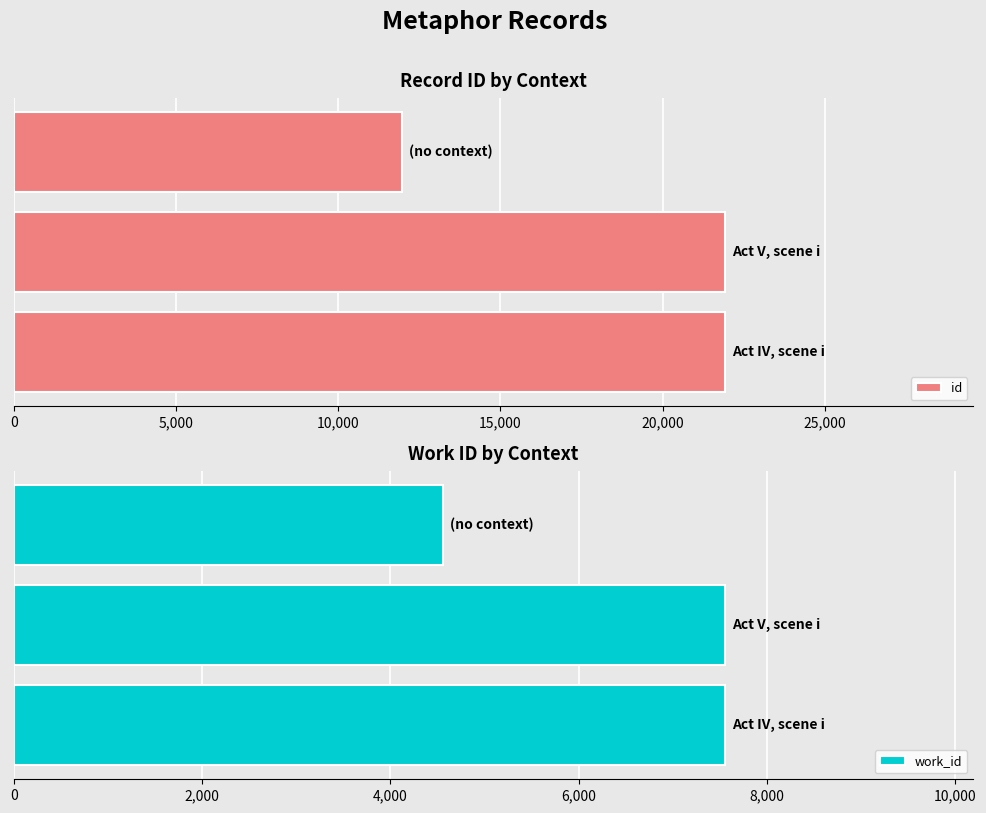

Which series has the largest range (max minus min)?

id